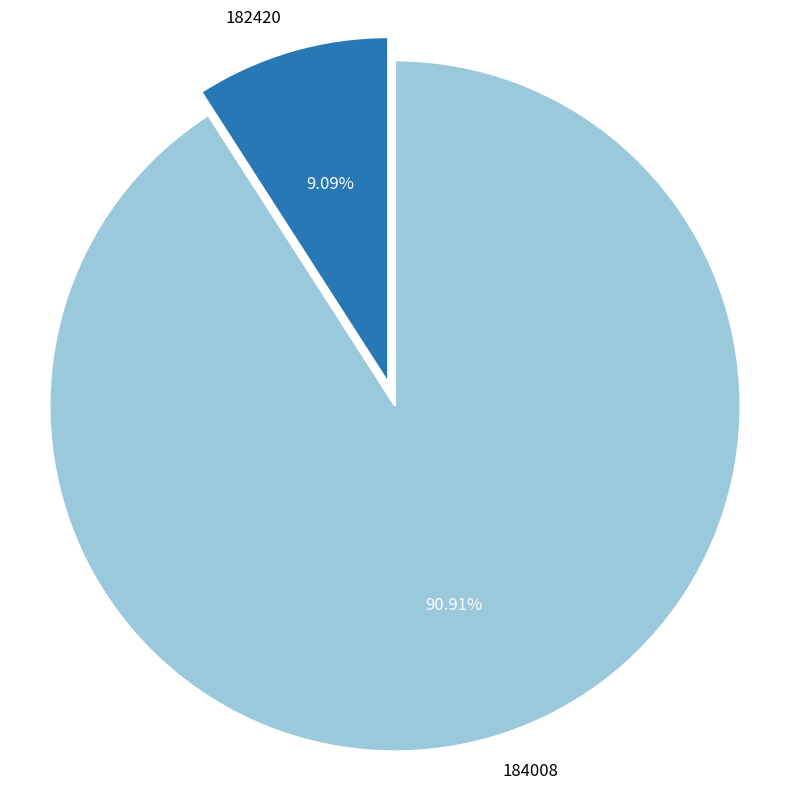

To the nearest percent, what is the combined percentage of 182420 and 184008?

100%